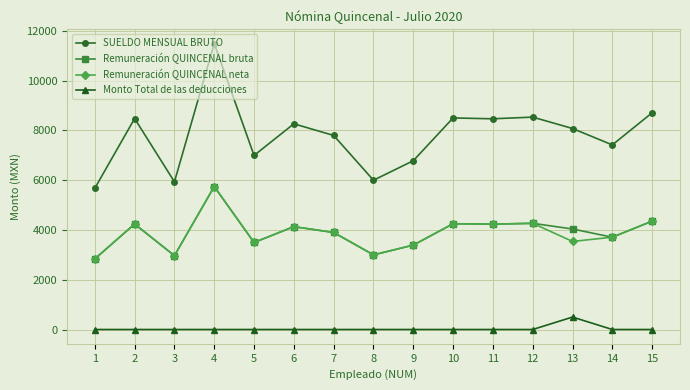

What is the maximum value for Monto Total de las deducciones?

500.0